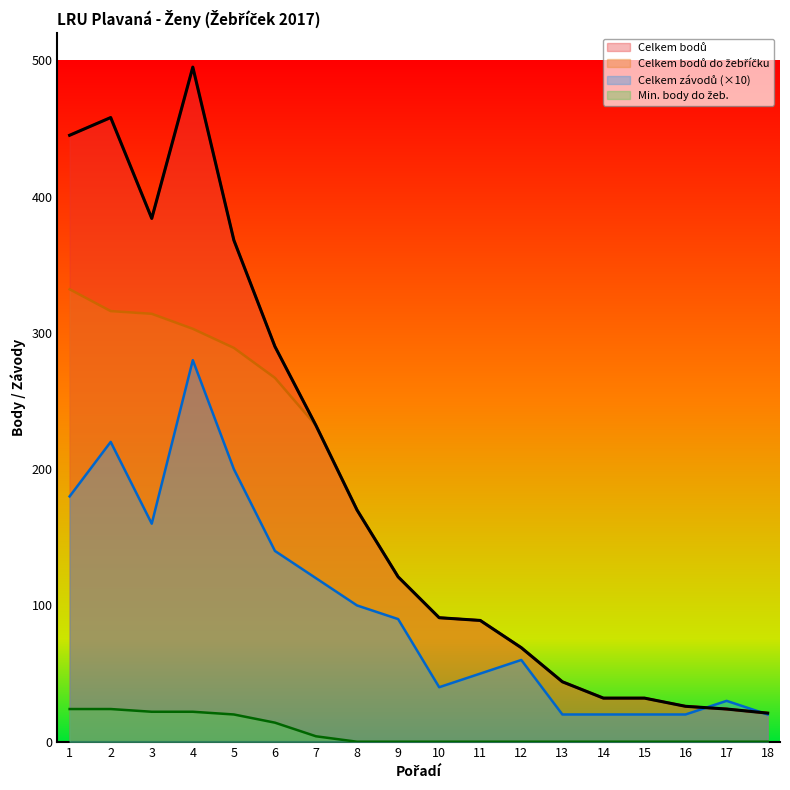

Is the value of Celkem bodů do žebříčku at 14 greater than the value of Celkem bodů at 12?

No